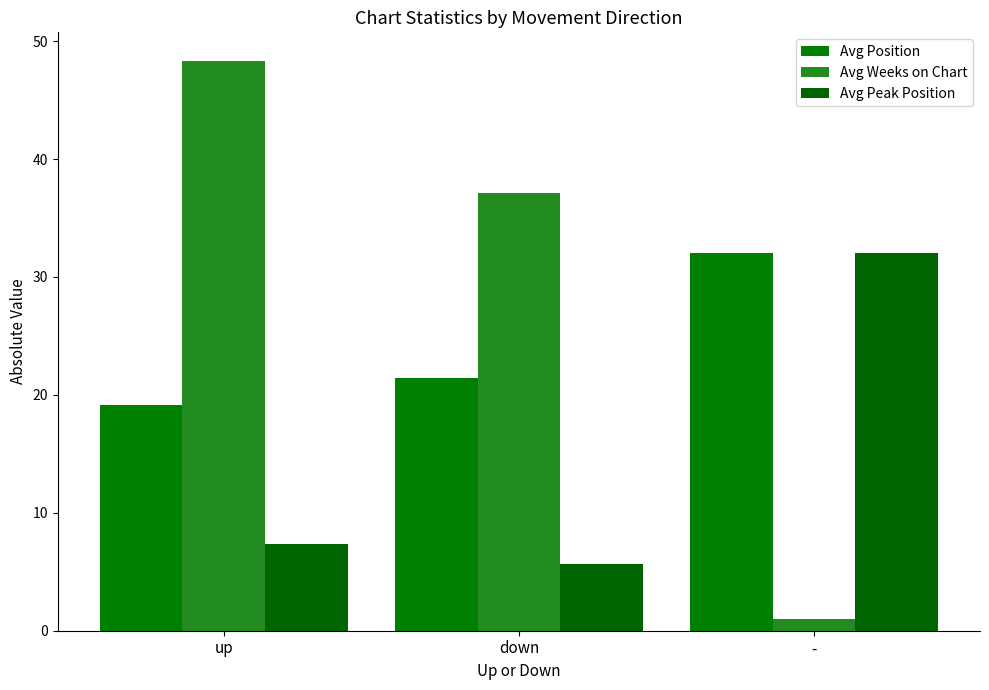

What position from the right is -?

1